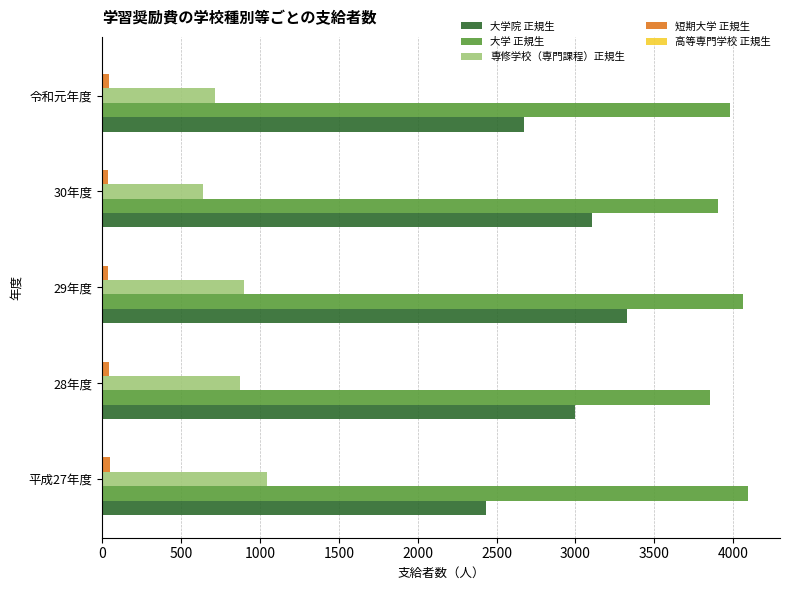

What is the highest value of the 大学院 正規生 series?

3325